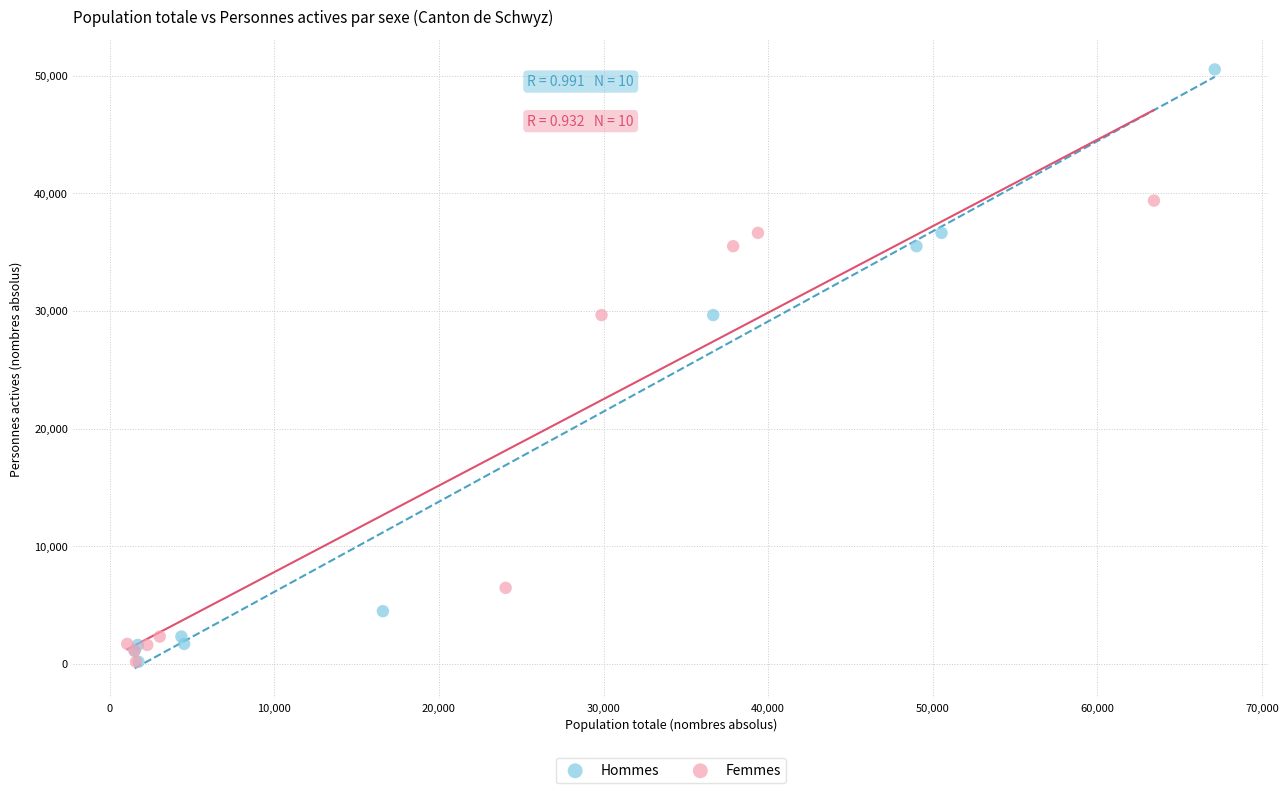

Which series reaches the maximum Y coordinate?

Hommes